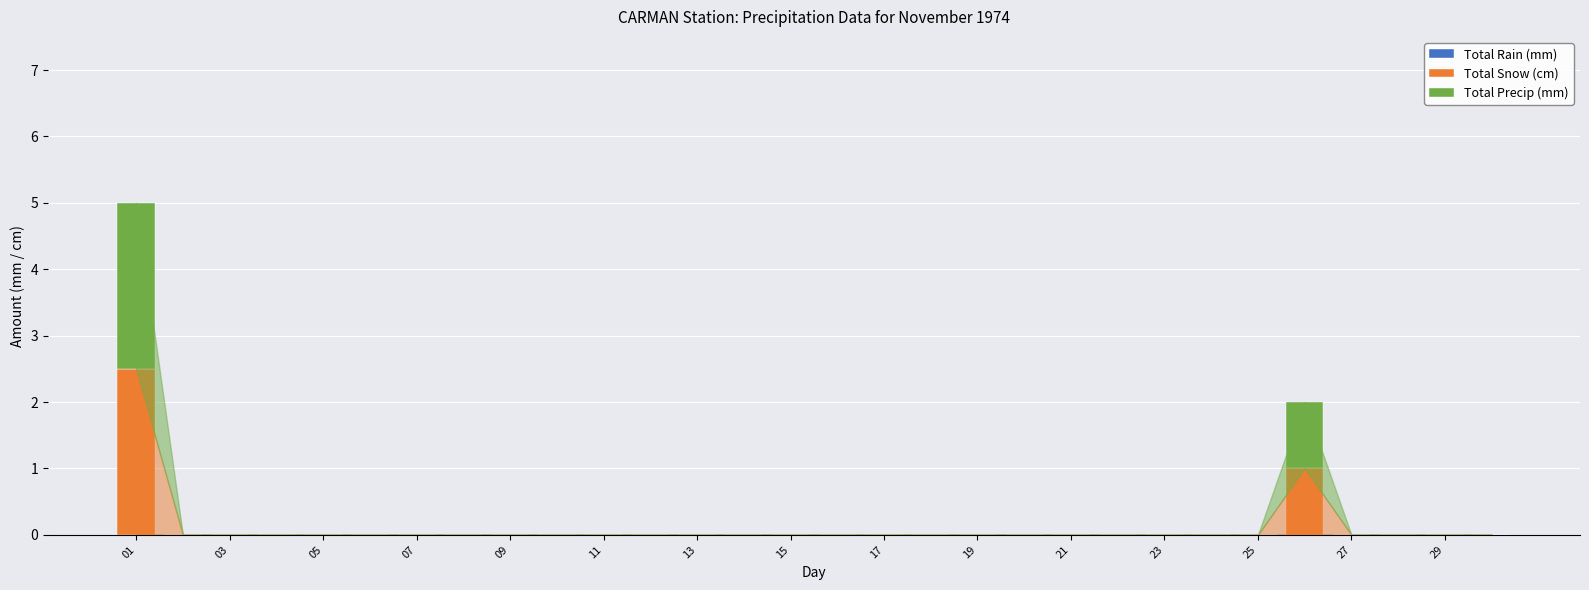

What is the sum of all Total Snow (cm) values?

3.5